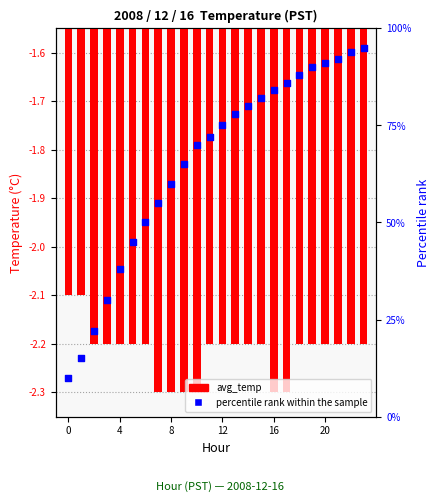

What are all the series names shown in the legend?

avg_temp, percentile rank within the sample